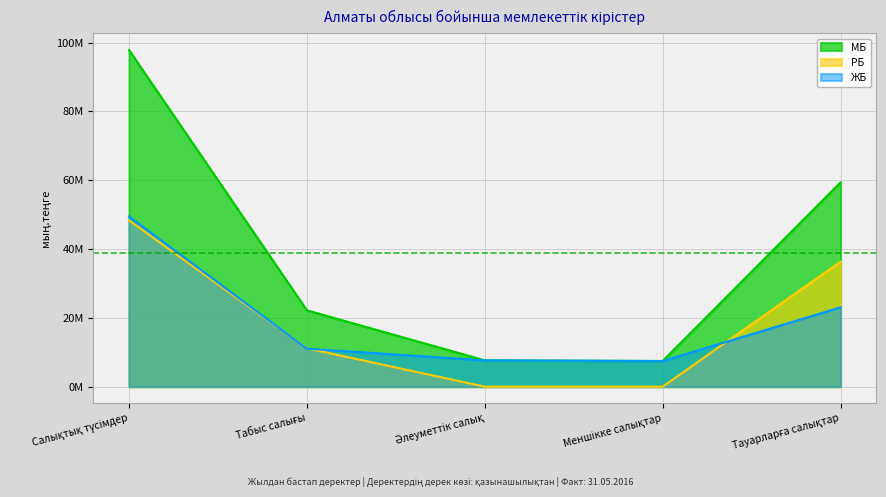

What is the spread (max minus min) of values at Тауарларға салықтар?

36319669